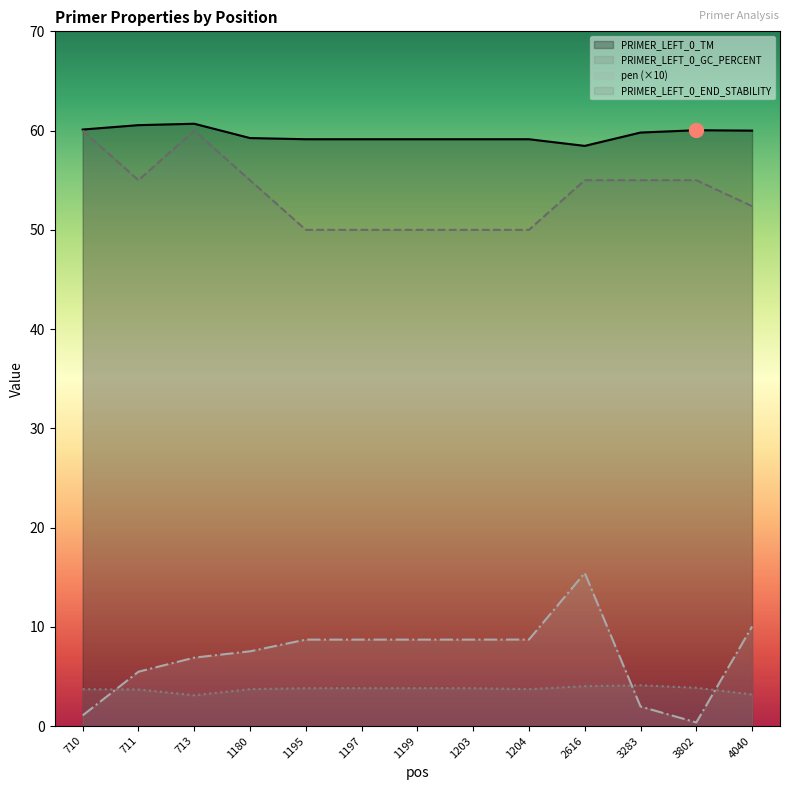

List the labels in order of pen value, smallest first.

3802, 710, 3283, 711, 713, 1180, 1195, 1197, 1199, 1203, 1204, 4040, 2616